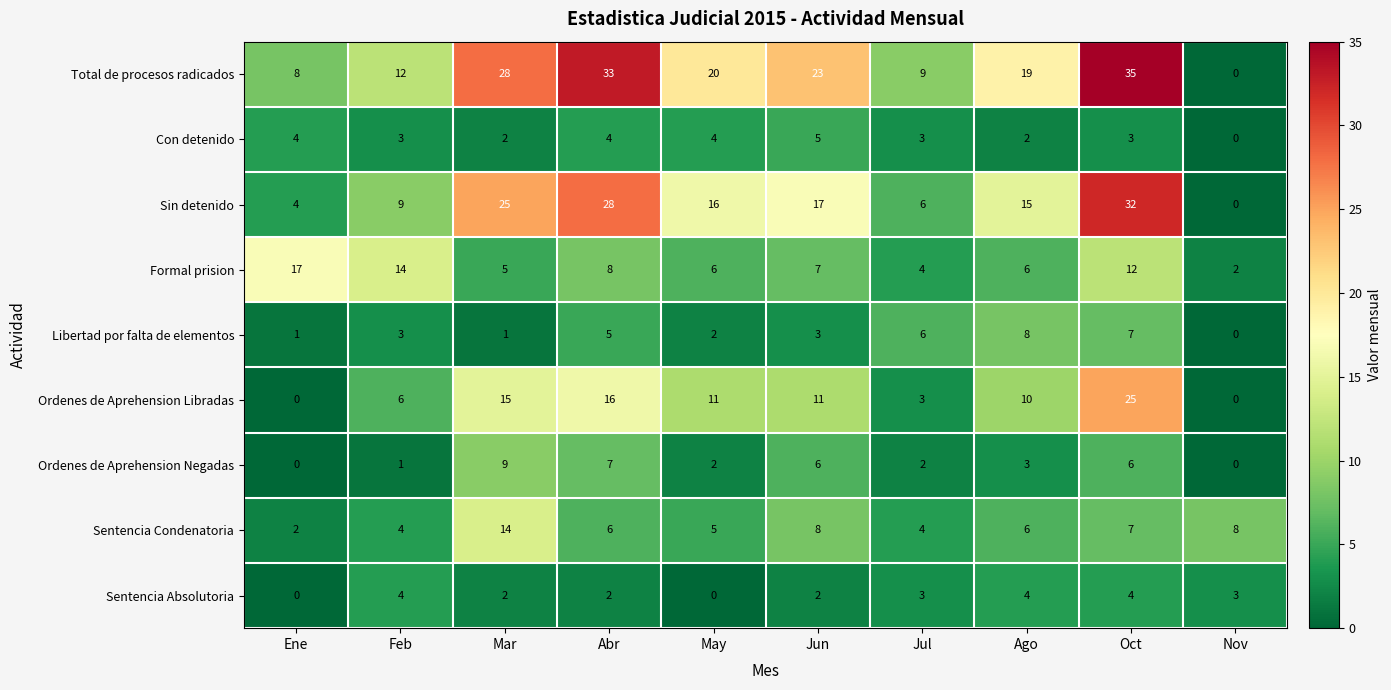

Where does the Total de procesos radicados series first go above 20?

Mar